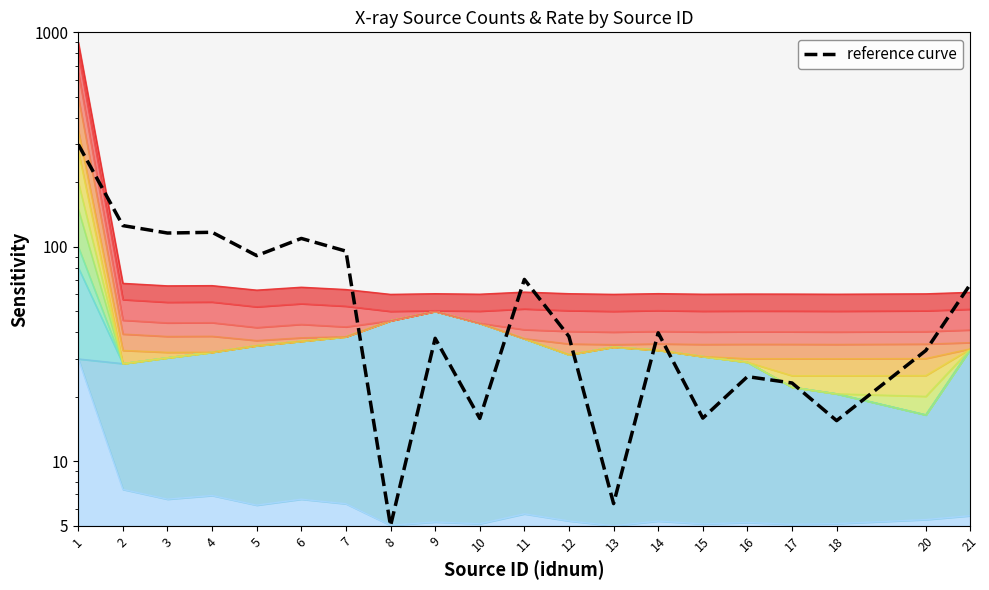

Reading left to right, list all the values displayed in this chart.

1=300.0	2=125.6	3=115.9	4=116.9	5=91.0	6=109.4	7=95.5	8=5.0	9=37.4	10=15.8	11=70.5	12=38.2	13=6.3	14=39.7	15=15.9	16=24.8	17=23.2	18=15.5	20=32.8	21=67.1